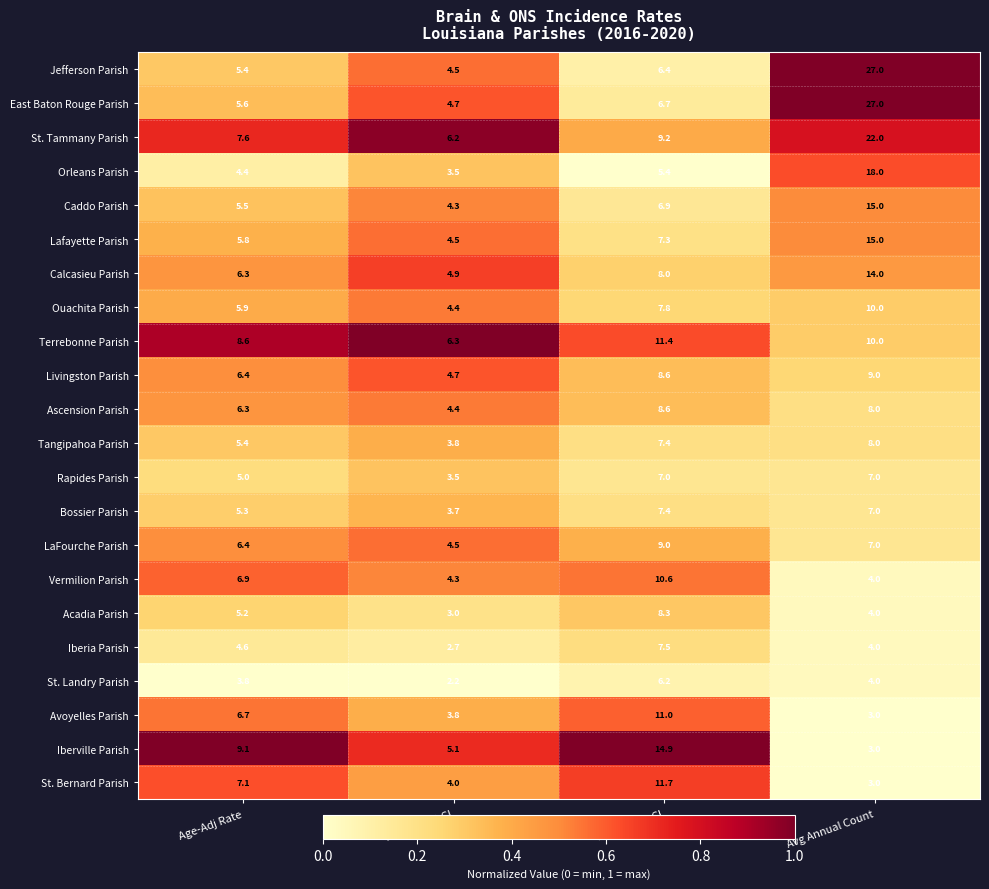

Which series has the largest range (max minus min)?

Jefferson Parish